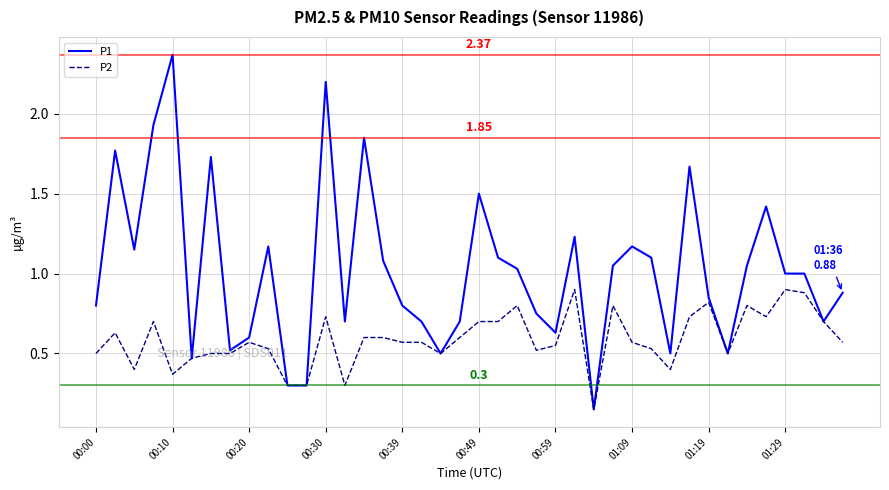

Which series has the largest total across all categories?

P1